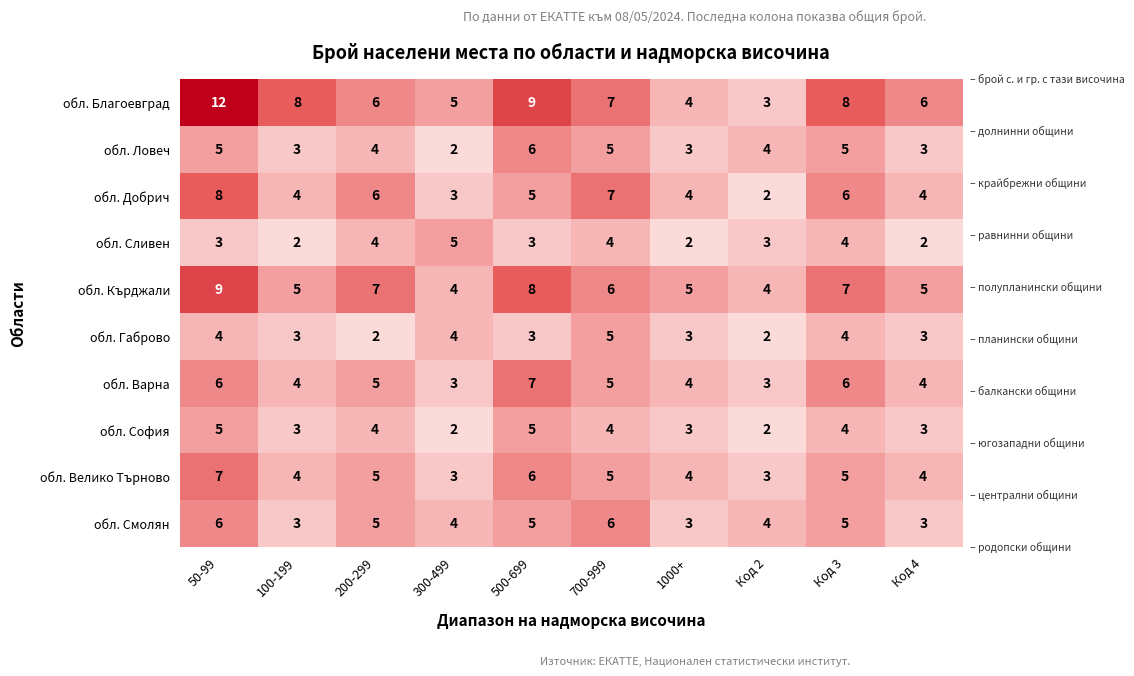

Read the обл. Добрич value at Код 3.

6